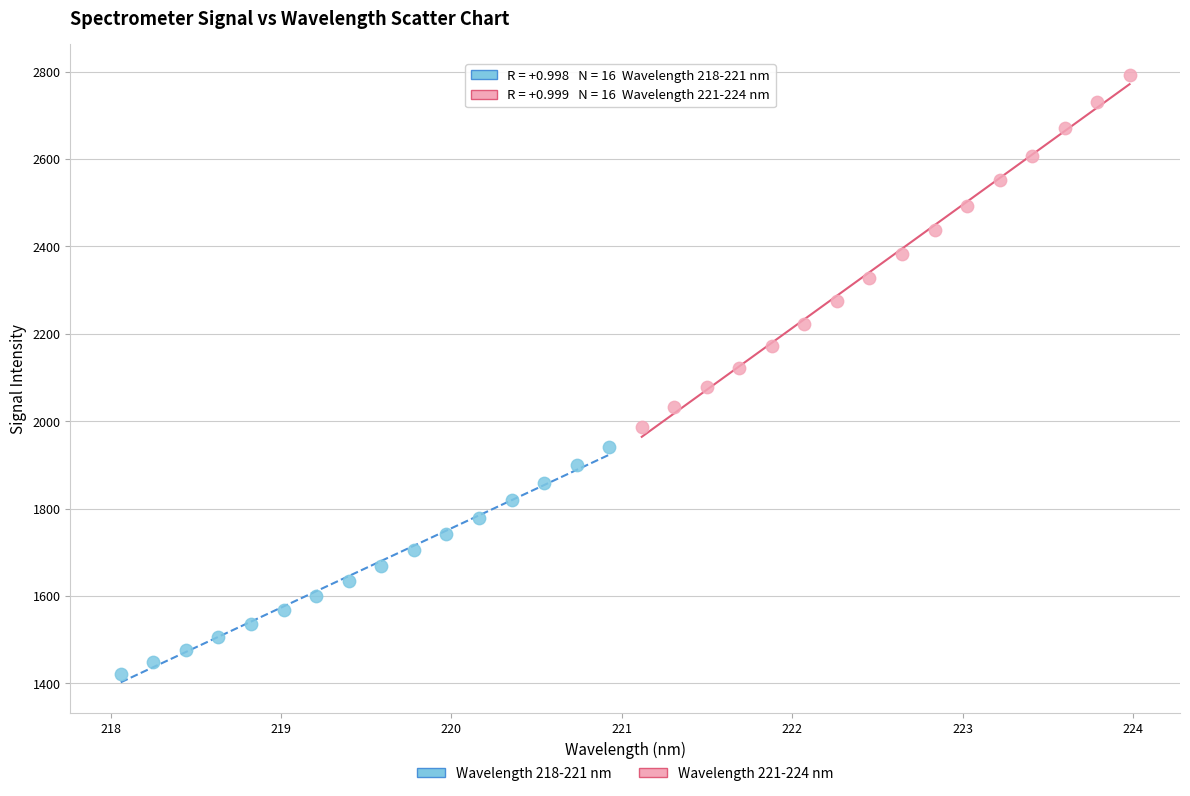

Which series reaches the maximum Y coordinate?

Wavelength 221-224 nm